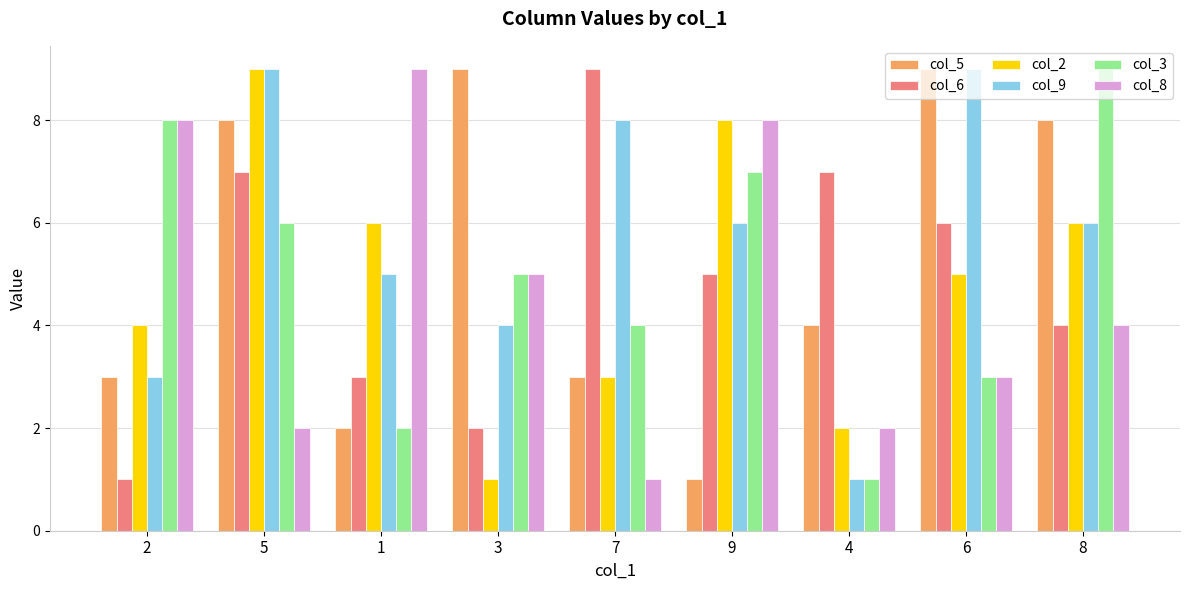

What is the value of the col_5 bar at the 9th from the left?

8